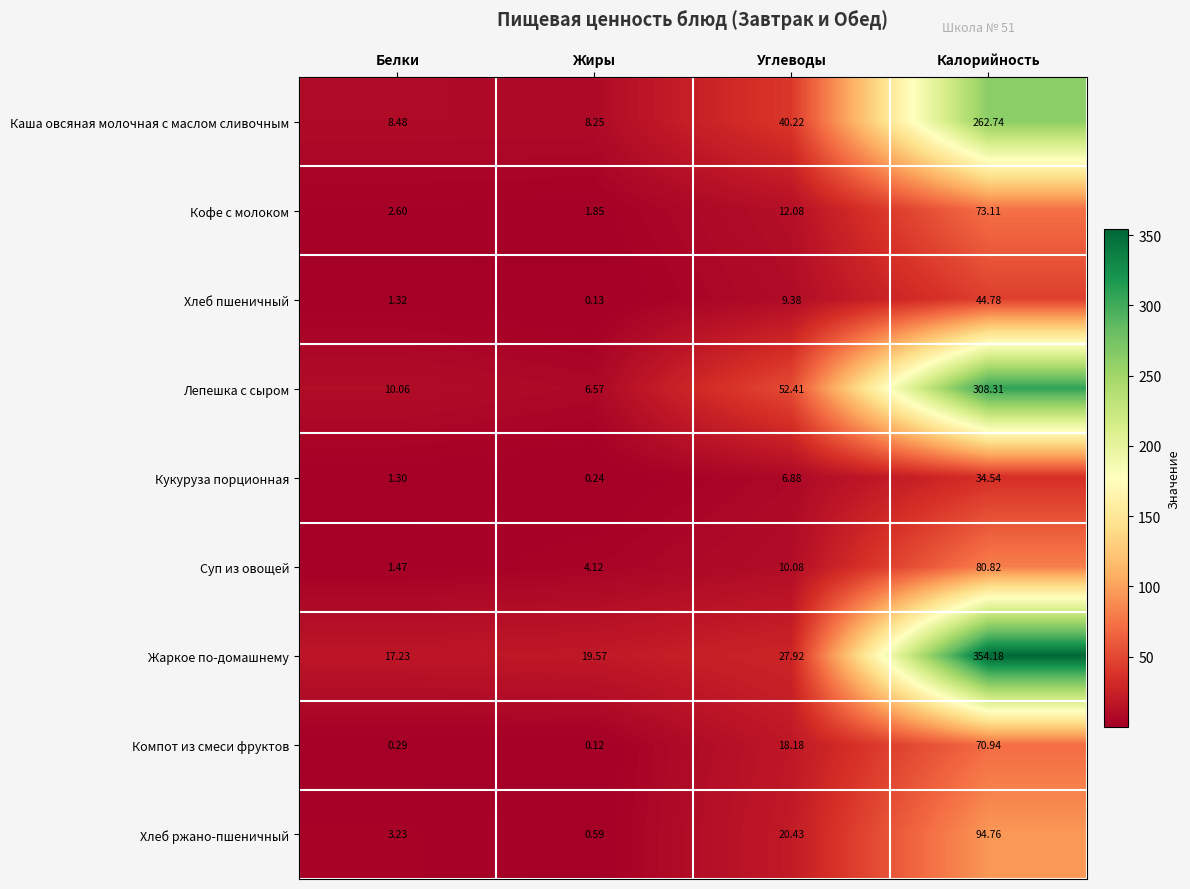

Rank the series by their maximum value, from highest to lowest.

Жаркое по-домашнему, Лепешка с сыром, Каша овсяная молочная с маслом сливочным, Хлеб ржано-пшеничный, Суп из овощей, Кофе c молоком, Компот из смеси фруктов, Хлеб пшеничный, Кукуруза порционная